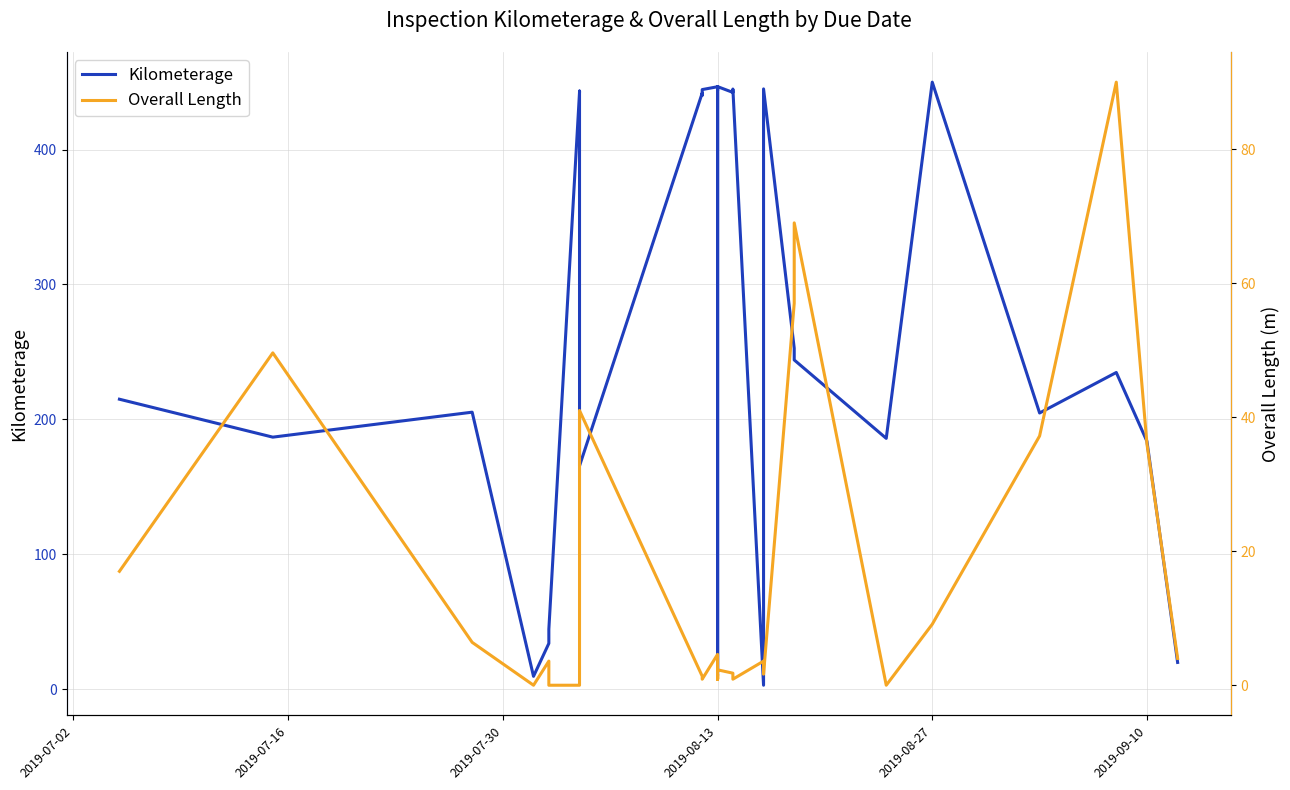

List the series in order of their overall mean, highest first.

Kilometerage, Overall Length